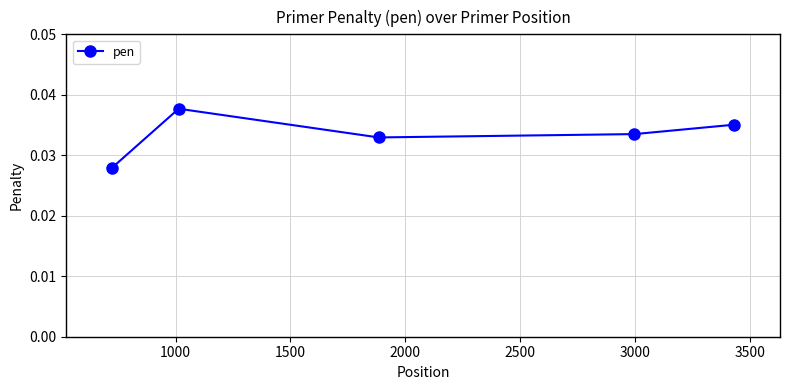

How many values are between 0 and 1?

5